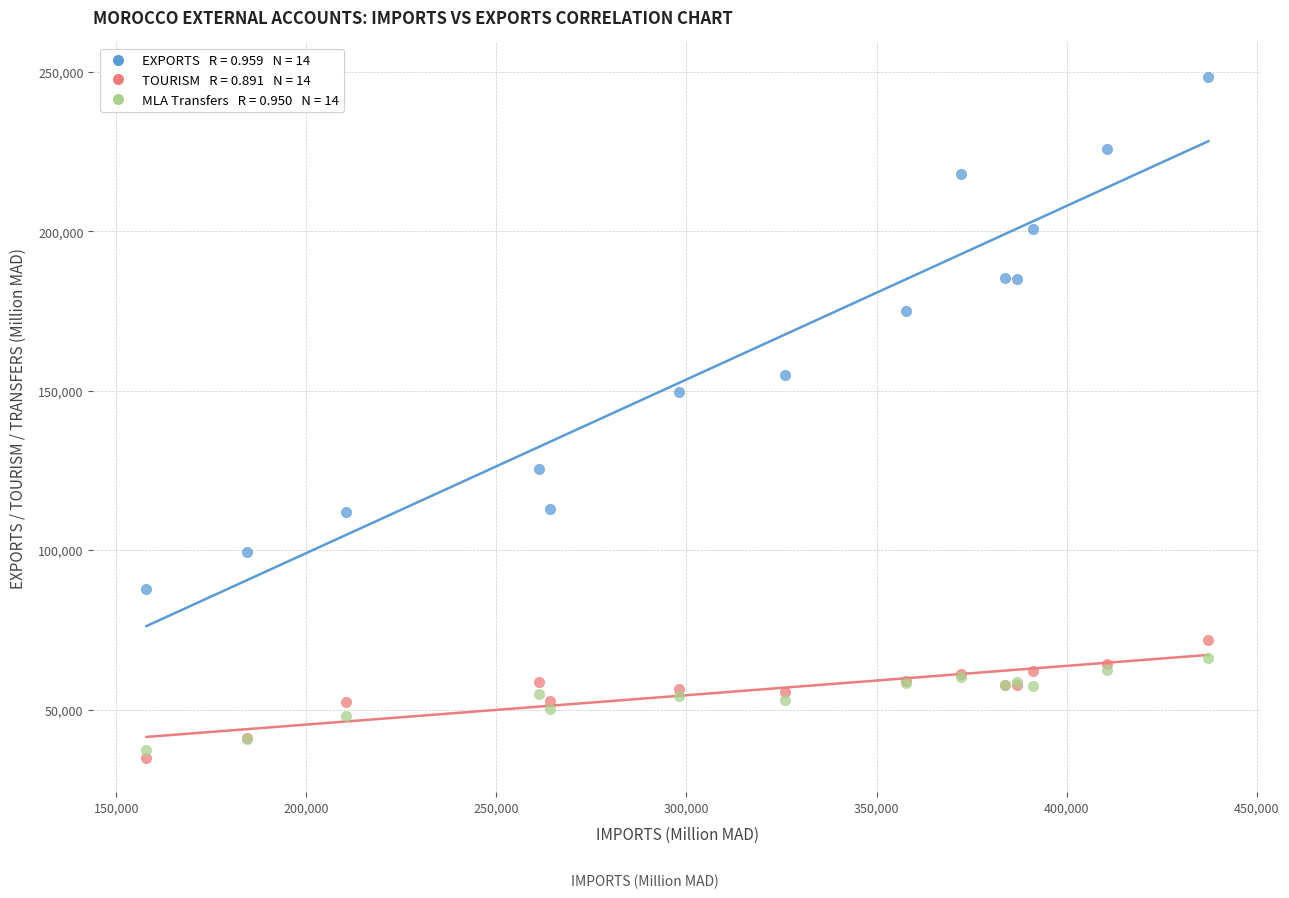

Across all series, what Y value is closest to 141643?

149583.4